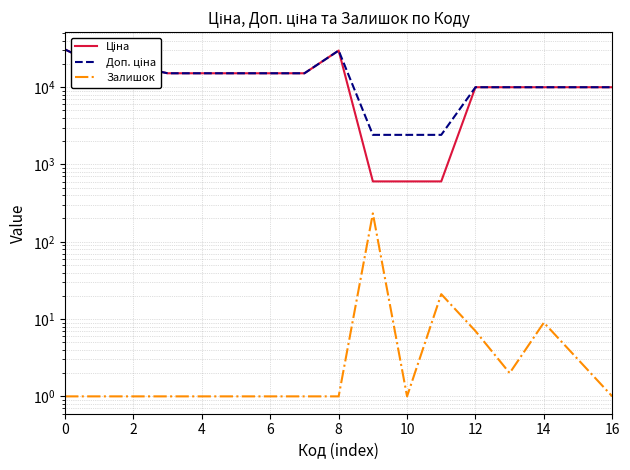

At 14, list the series in order from largest to smallest.

Ціна, Доп. ціна, Залишок